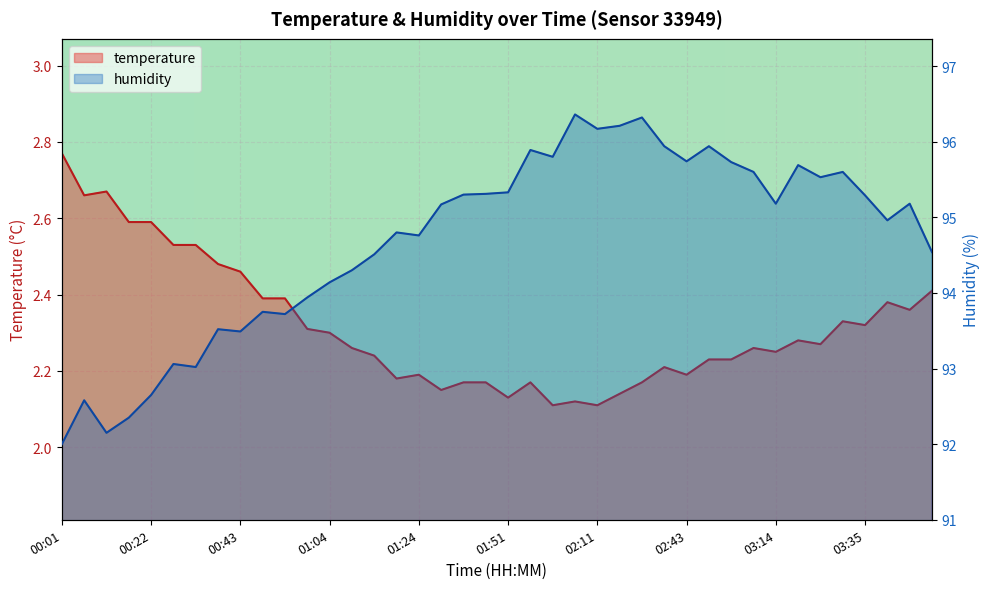

Where is the first local maximum for temperature?

00:11